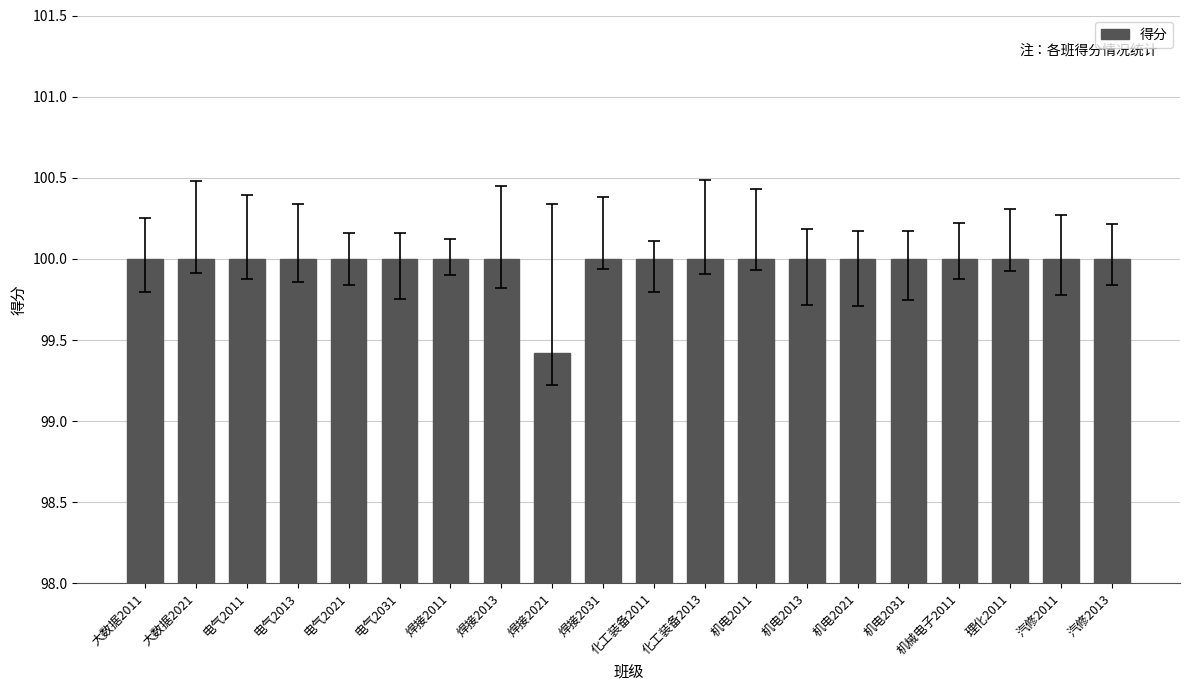

Reading right to left, transcribe all the data shown in this chart.

汽修2013=100.0	汽修2011=100.0	理化2011=100.0	机械电子2011=100.0	机电2031=100.0	机电2021=100.0	机电2013=100.0	机电2011=100.0	化工装备2013=100.0	化工装备2011=100.0	焊接2031=100.0	焊接2021=99.4	焊接2013=100.0	焊接2011=100.0	电气2031=100.0	电气2021=100.0	电气2013=100.0	电气2011=100.0	大数据2021=100.0	大数据2011=100.0